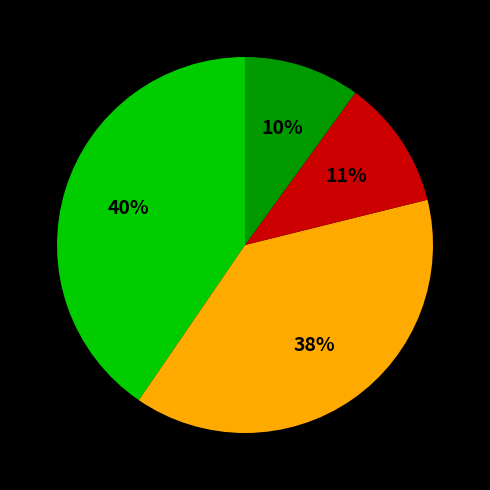

To the nearest percent, what is the average slice percentage?

25%